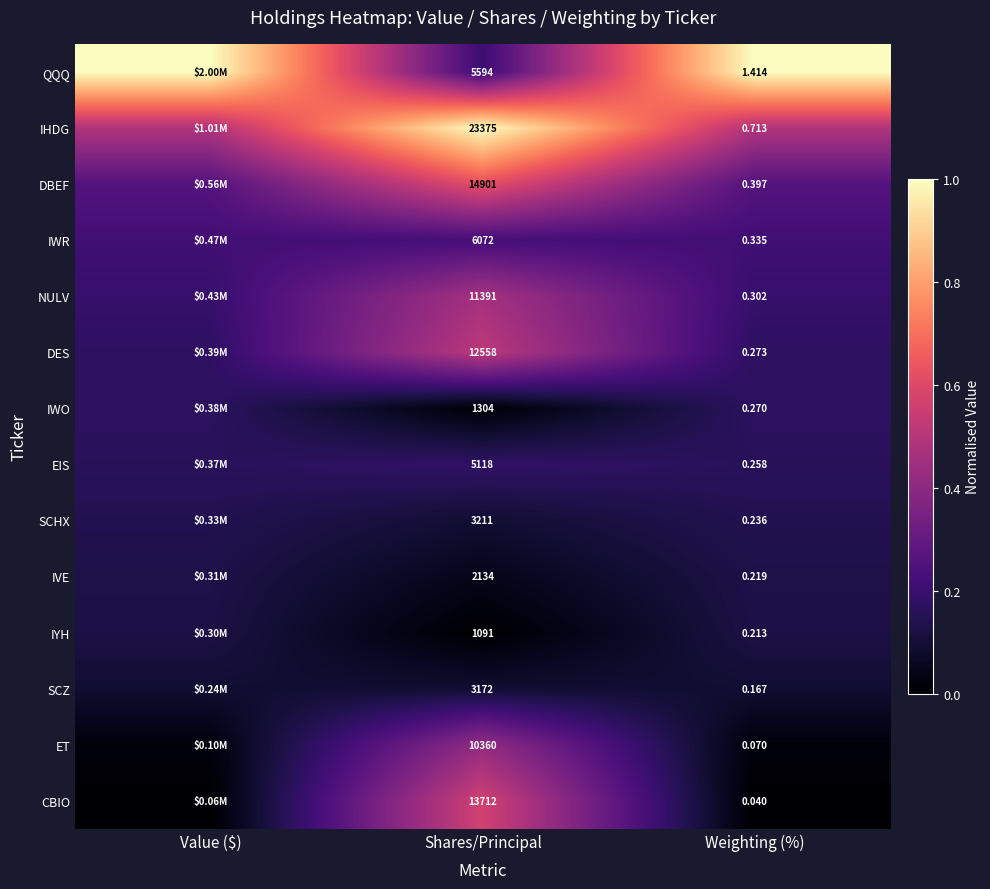

Between Shares/Principal and Weighting (%), which is larger?

Weighting (%)